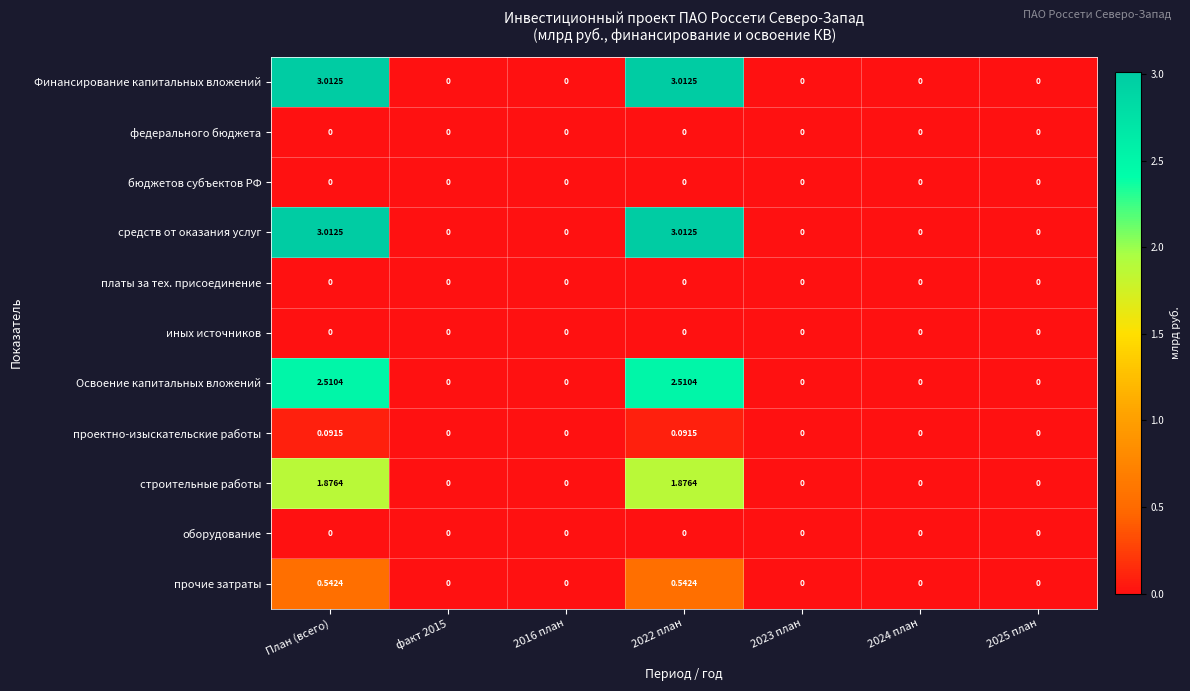

How many data points does each series have?

7